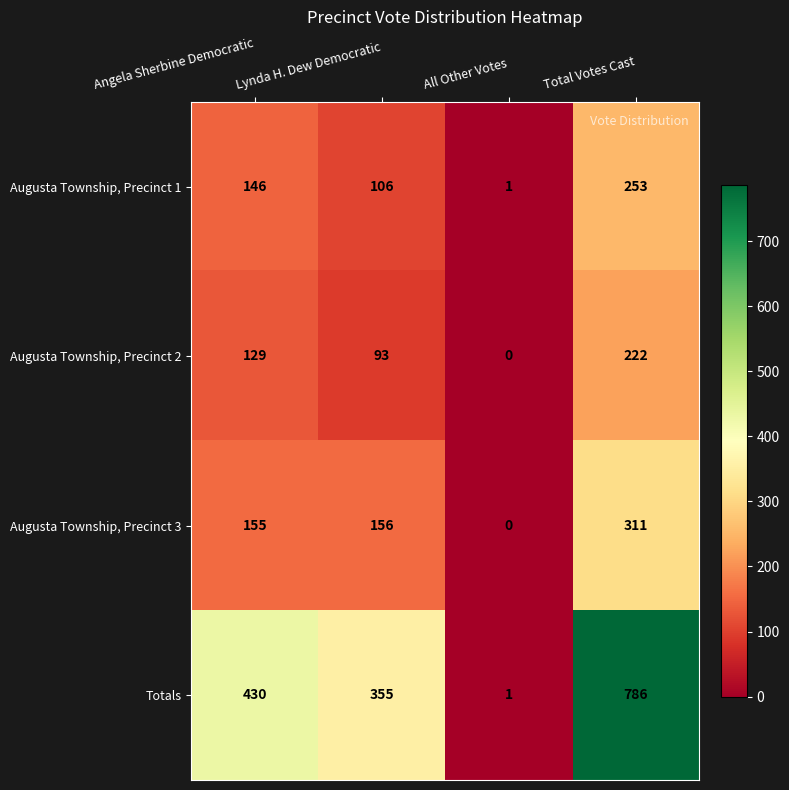

Which category has the highest value in the Augusta Township, Precinct 3 series?

Total Votes Cast